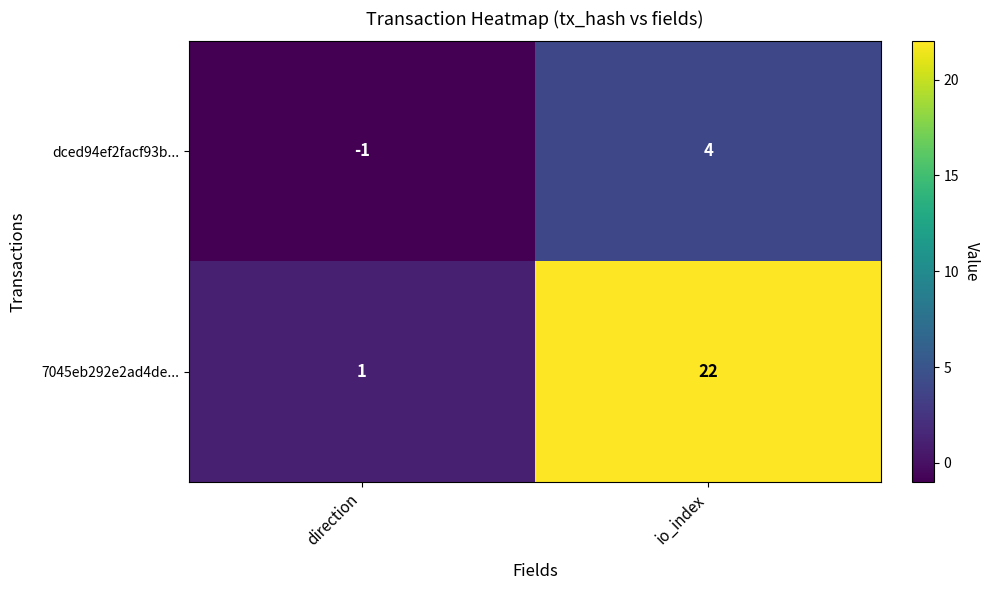

What is the sum of all 7045eb292e2ad4de... values?

23